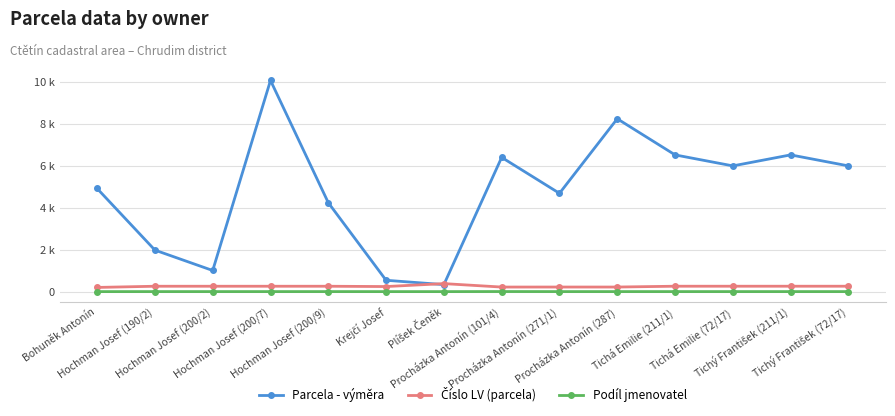

At which category is the sum across all series the highest?

Hochman Josef (200/7)